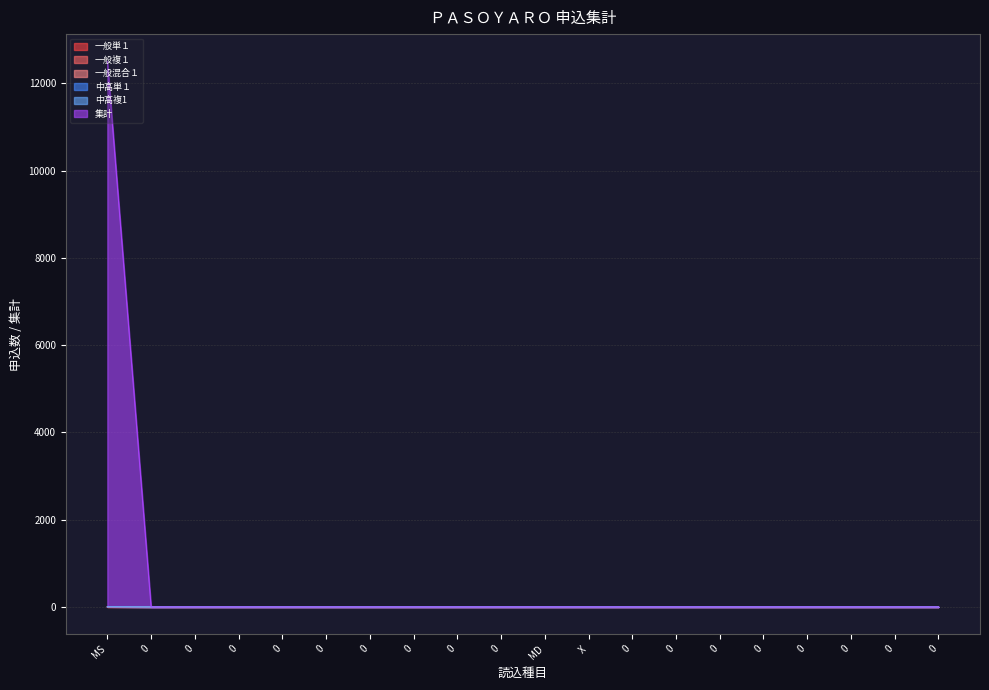

Is it true that 集計 equals 1 at 0?

False